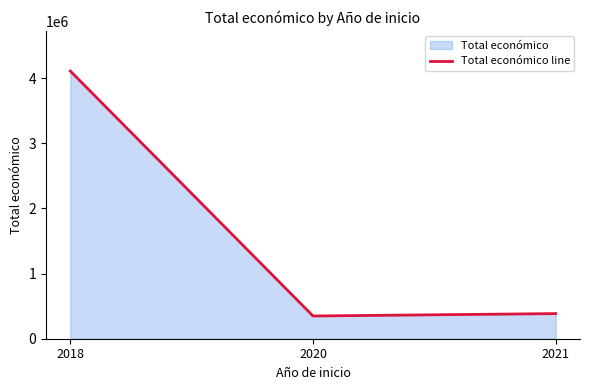

True or false: the data shows 348843 at 2020.

True